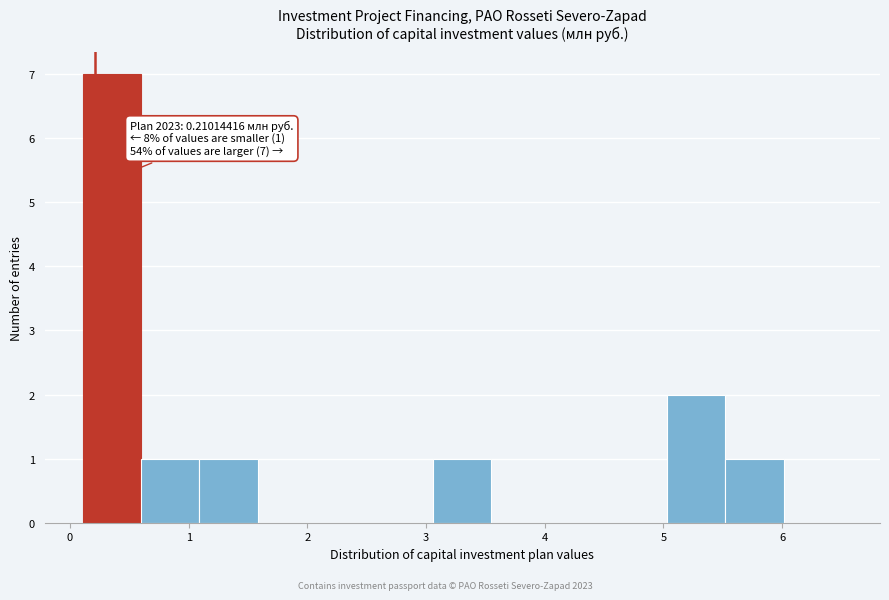

Over which range of the x-axis is the bar tallest?

0.1 to 0.6